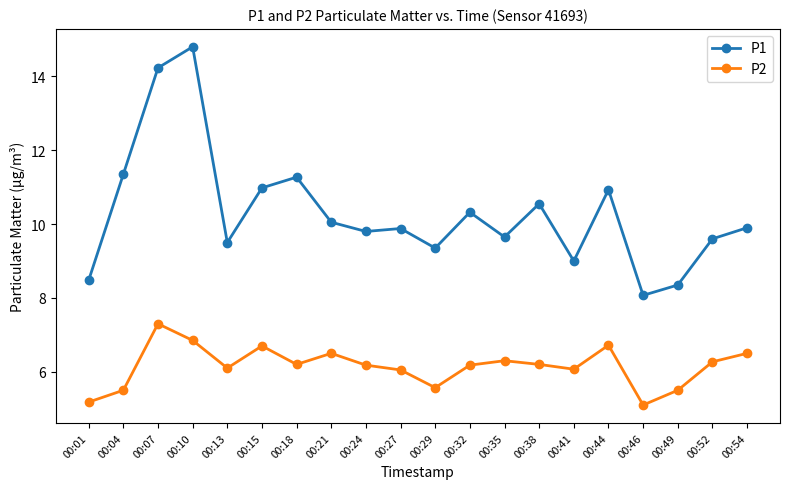

Which series has the largest range (max minus min)?

P1